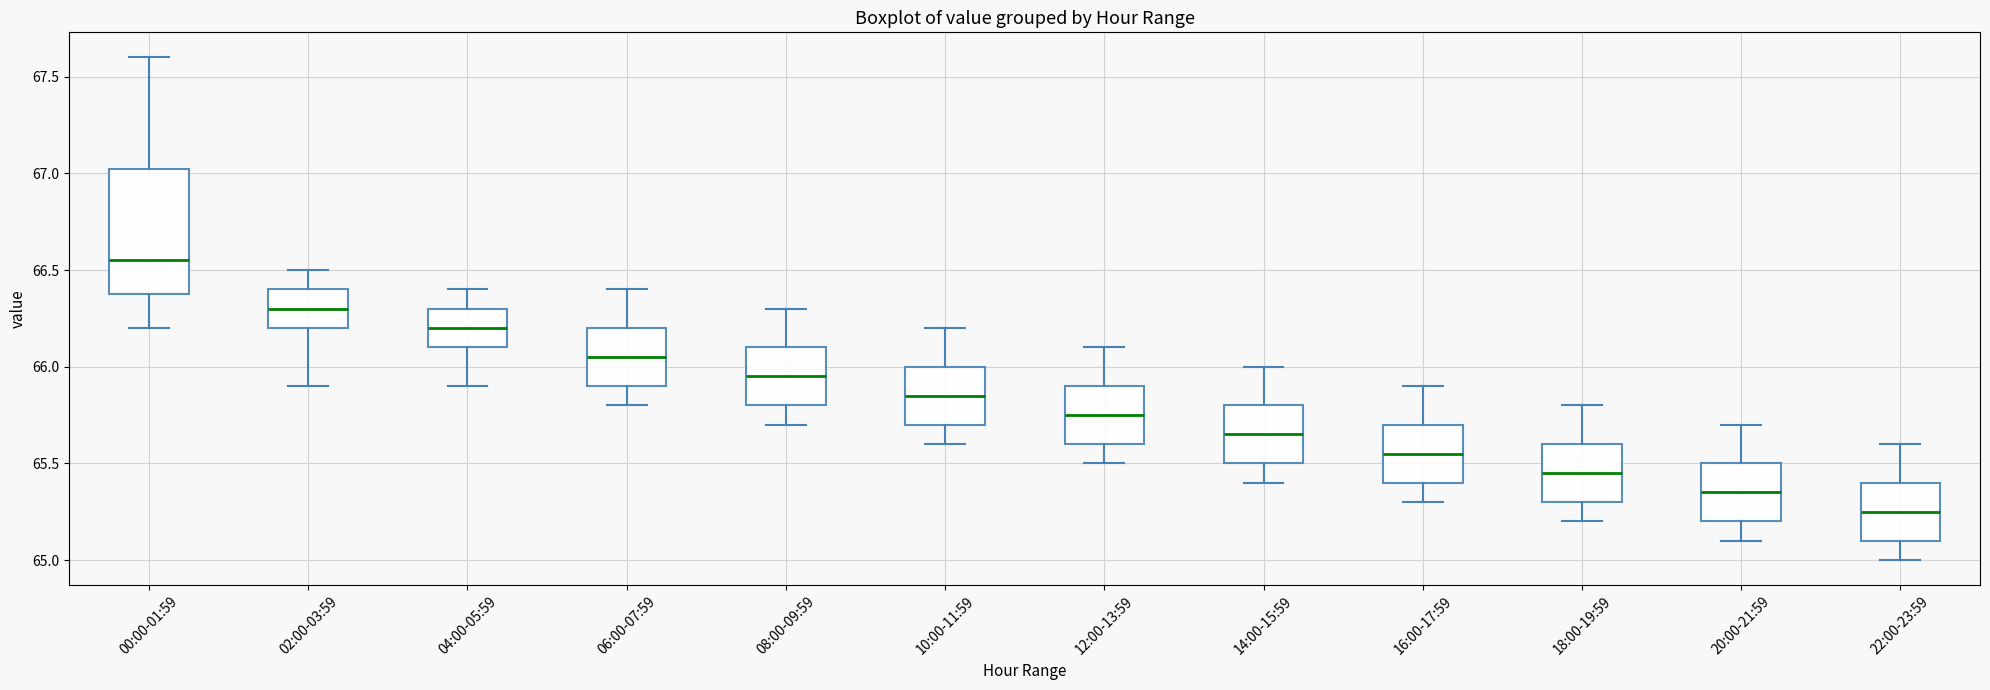

Reading left to right, read every box against the y-axis: the position of its median line, the range the box covers, and the ends of its whiskers. The values are not printed on the chart, so give them approximately, as read against the axis.

00:00-01:59: median 66.55, box 66.40 to 67.05, whiskers 66.20 to 67.60
02:00-03:59: median 66.30, box 66.20 to 66.40, whiskers 65.90 to 66.50
04:00-05:59: median 66.20, box 66.10 to 66.30, whiskers 65.90 to 66.40
06:00-07:59: median 66.05, box 65.90 to 66.20, whiskers 65.80 to 66.40
08:00-09:59: median 65.95, box 65.80 to 66.10, whiskers 65.70 to 66.30
10:00-11:59: median 65.85, box 65.70 to 66.00, whiskers 65.60 to 66.20
12:00-13:59: median 65.75, box 65.60 to 65.90, whiskers 65.50 to 66.10
14:00-15:59: median 65.65, box 65.50 to 65.80, whiskers 65.40 to 66.00
16:00-17:59: median 65.55, box 65.40 to 65.70, whiskers 65.30 to 65.90
18:00-19:59: median 65.45, box 65.30 to 65.60, whiskers 65.20 to 65.80
20:00-21:59: median 65.35, box 65.20 to 65.50, whiskers 65.10 to 65.70
22:00-23:59: median 65.25, box 65.10 to 65.40, whiskers 65.00 to 65.60